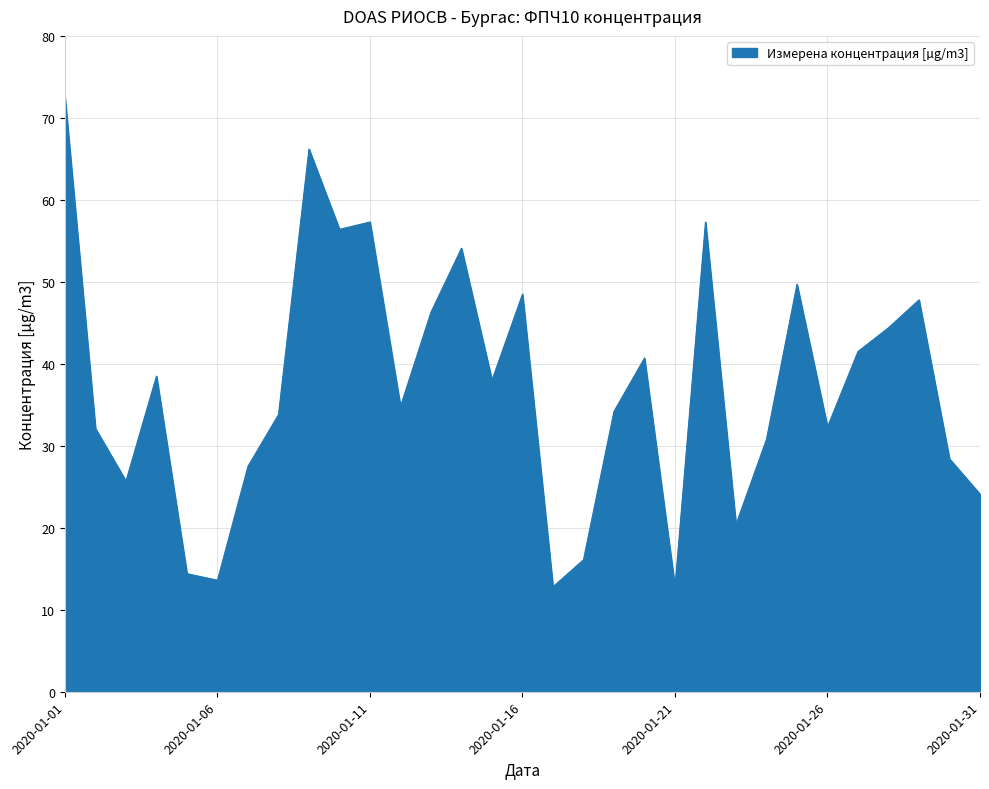

True or false: there are more than 2 points higher than both neighbors.

True